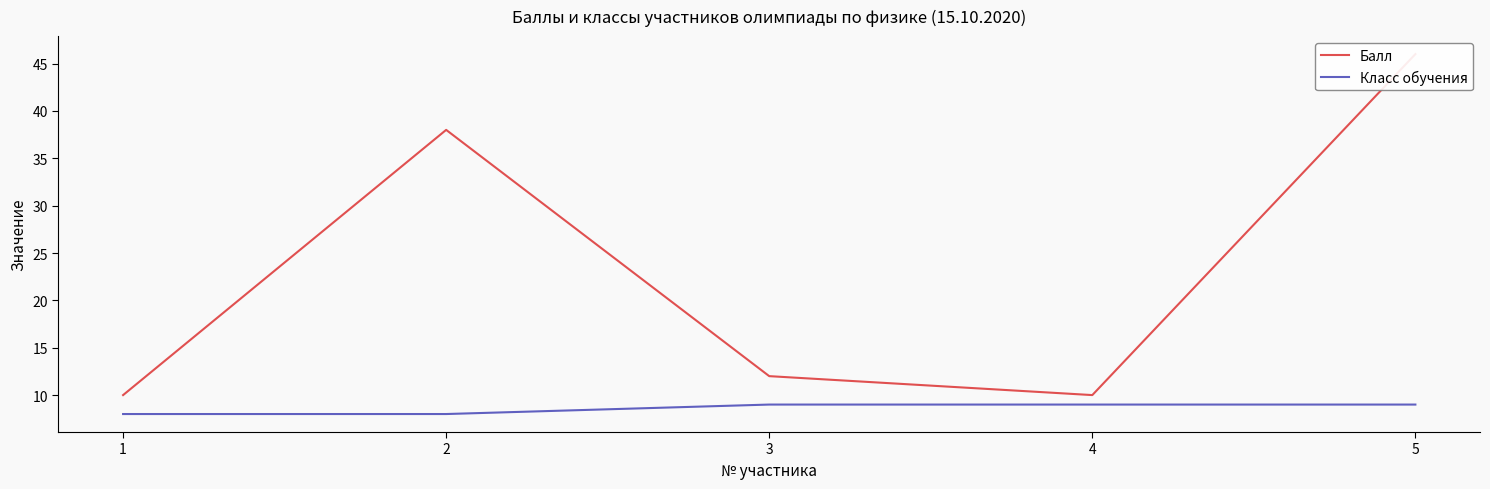

Between 5 and 2, which is larger?

5